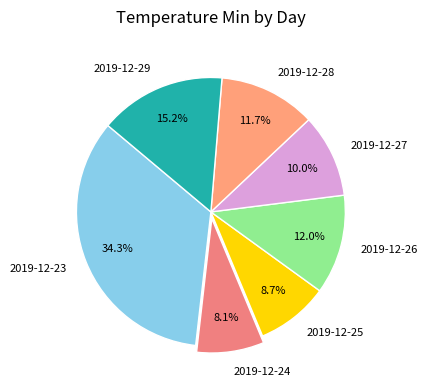

What percentage is NOT represented by 2019-12-25?

91.3%